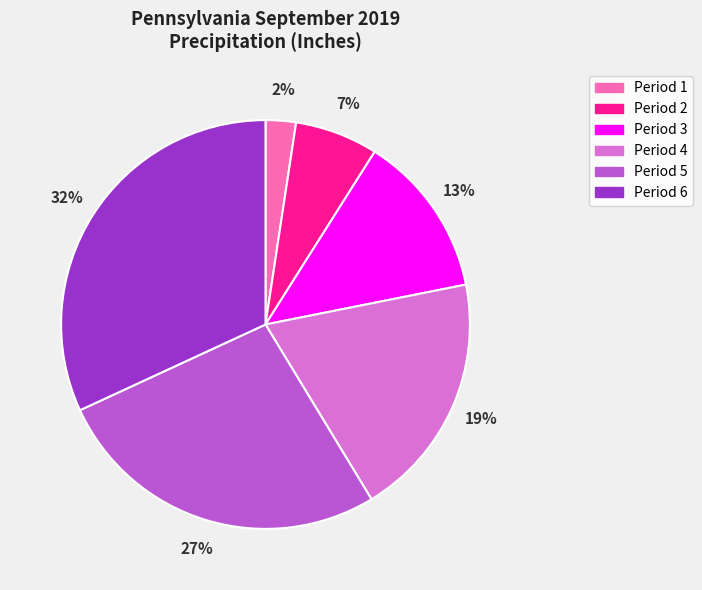

Which slice is the smallest?

Period 1